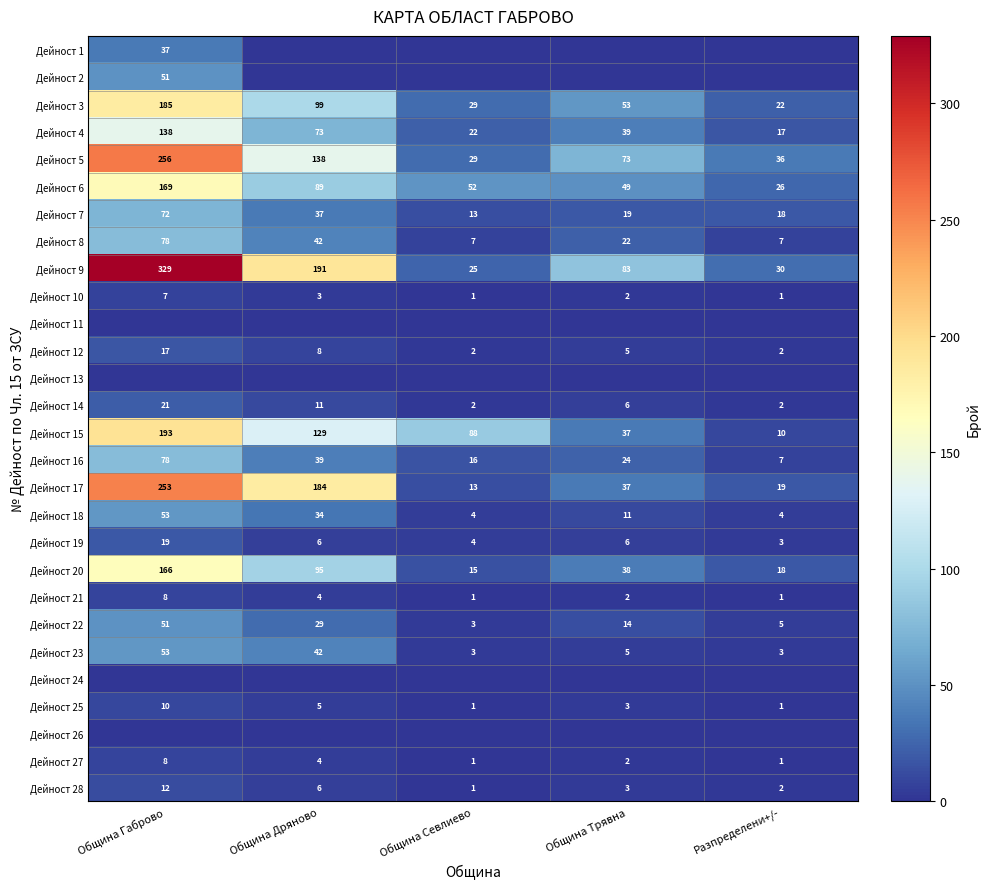

What is the average value of the Дейност 5 series?

106